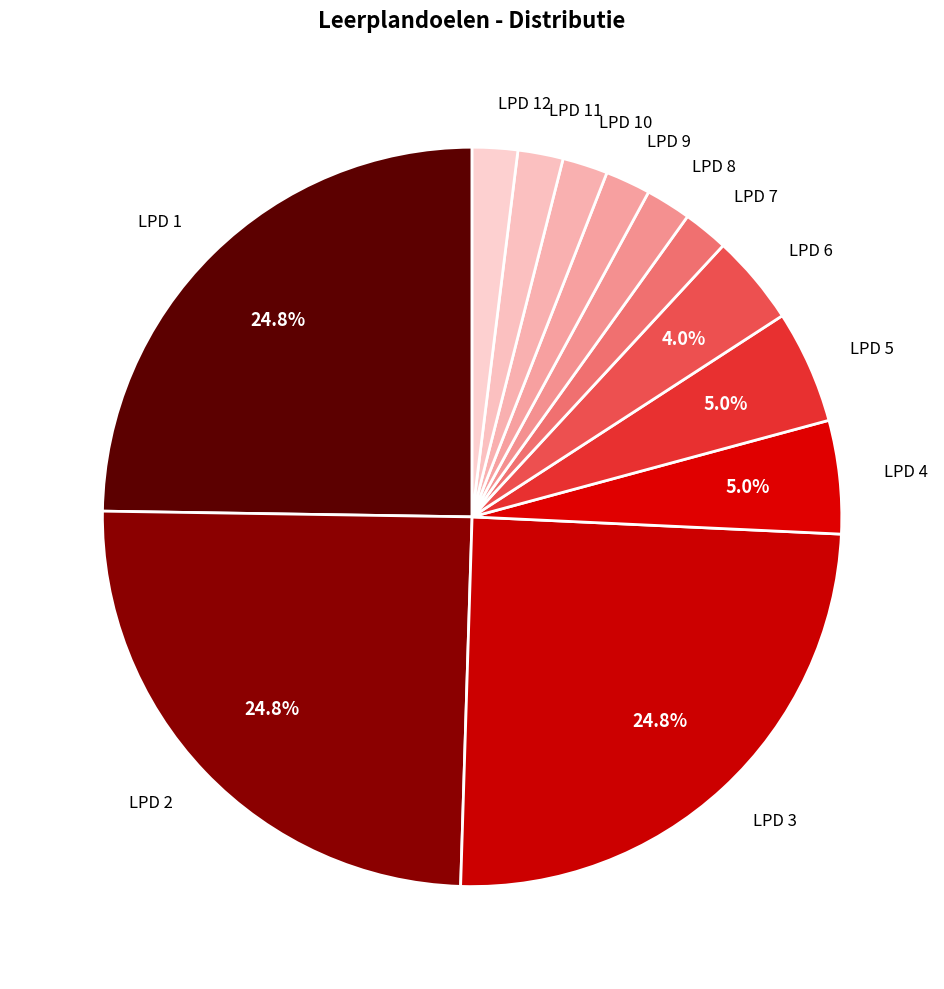

Count the number of slices in the pie.

12